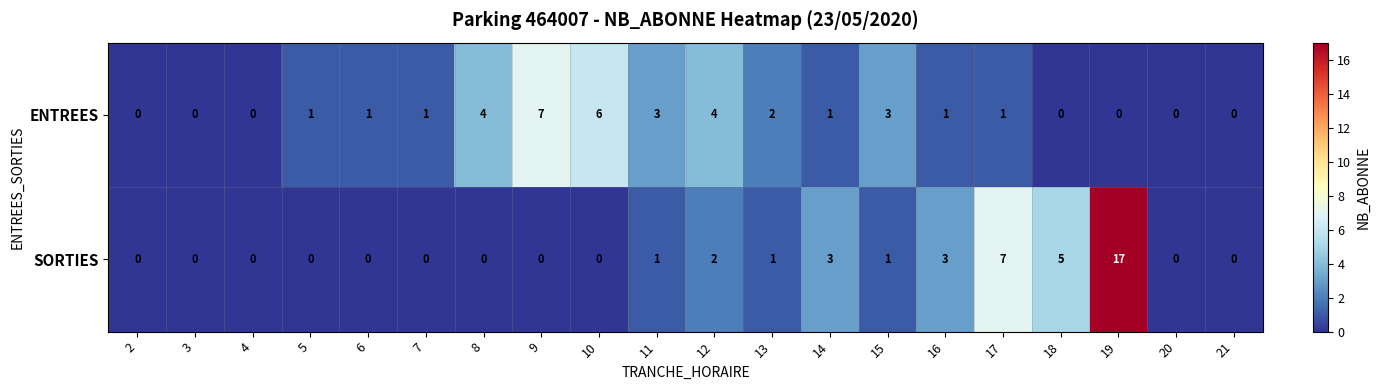

The ENTREES series shows -4 at 21. True or false?

False